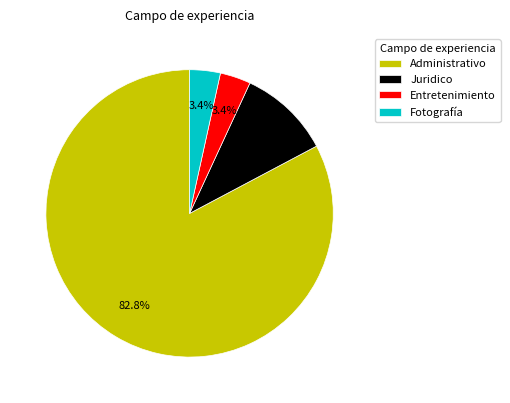

Between Fotografía and Juridico, which is larger?

Juridico